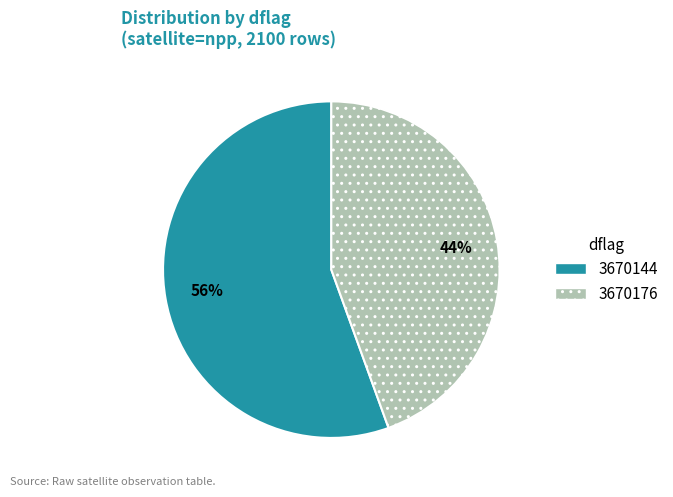

To the nearest percent, what is the average slice percentage?

50%